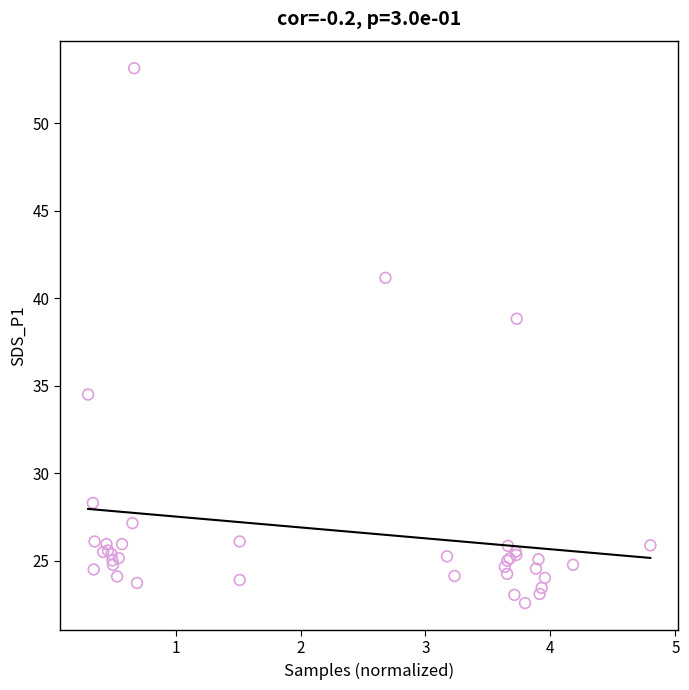

What Y value in the scatter plot is closest to 37?

38.8